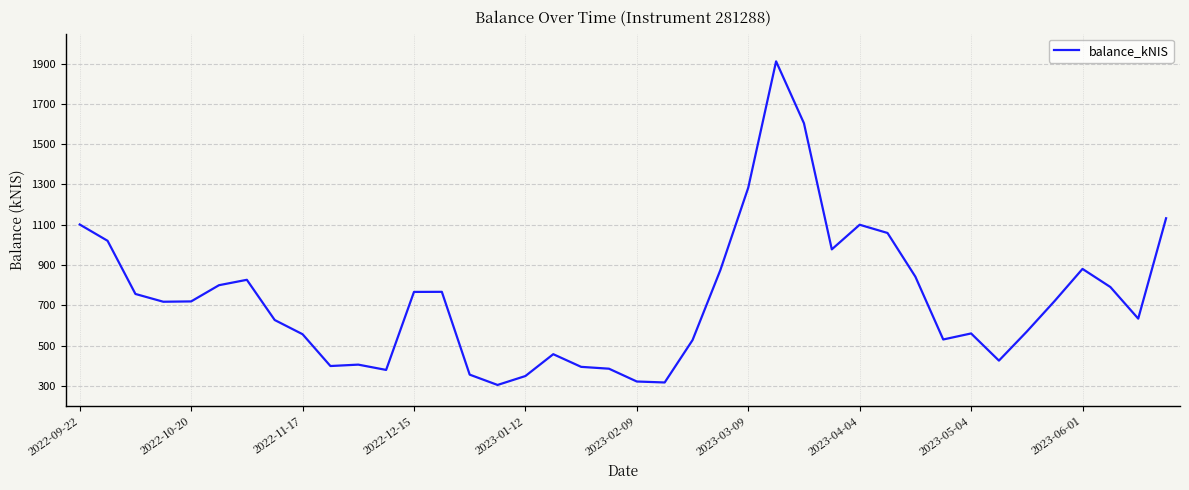

What is the maximum value shown in the chart?

1911.6